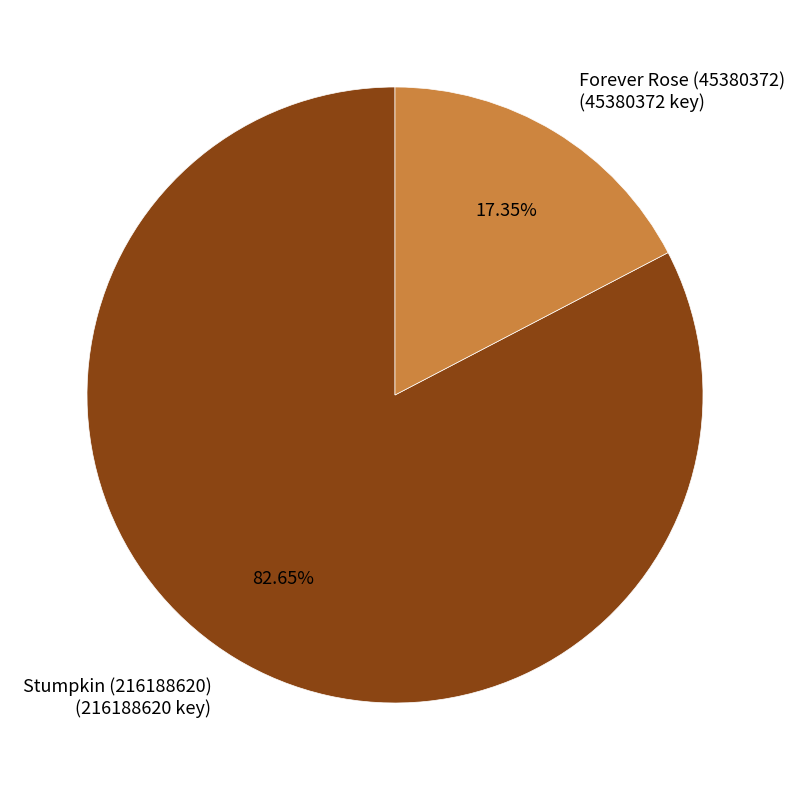

What percentage is the Forever Rose (45380372) slice, to the nearest percent?

17%